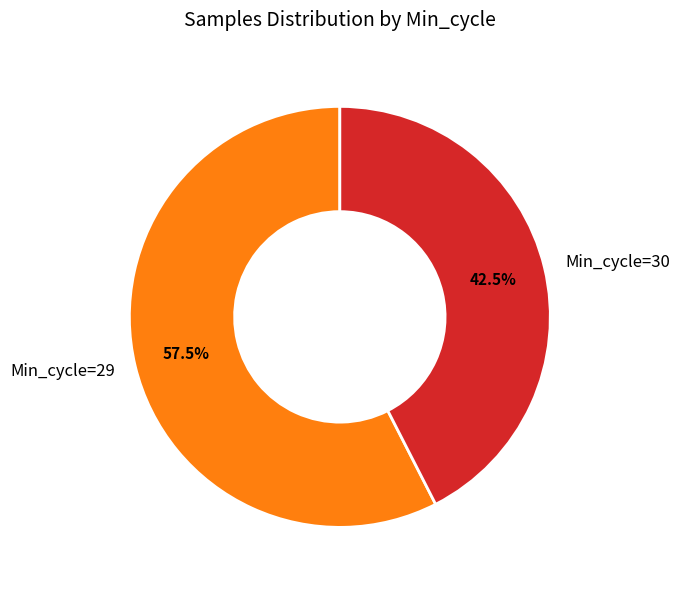

Approximately how many times larger is the value at Min_cycle=29 compared to Min_cycle=30?

1.4